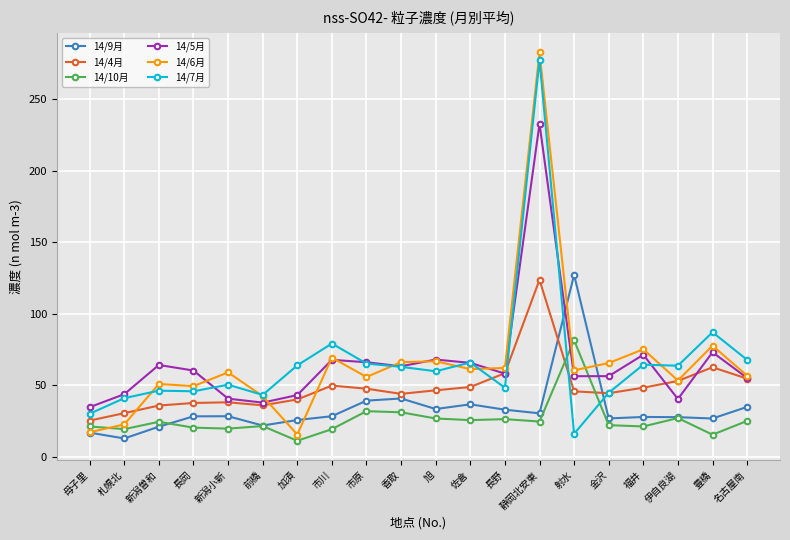

Does the chart have visible grid lines?

Yes